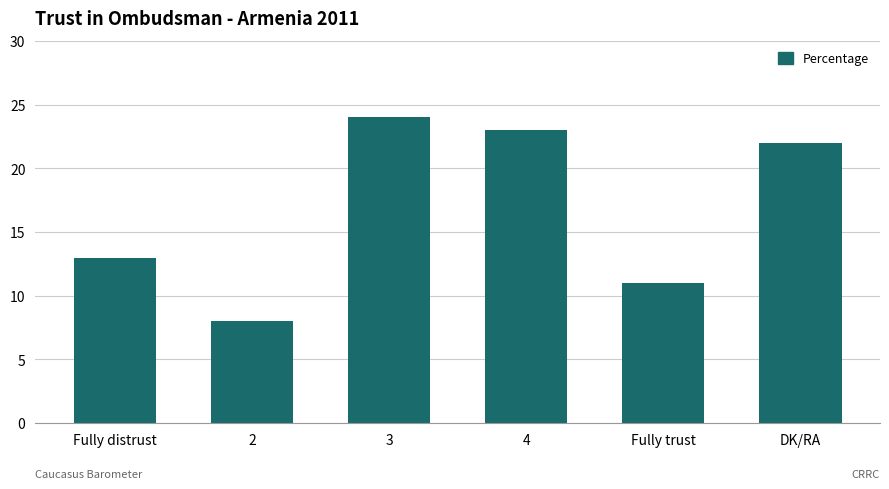

What is the difference between the maximum and minimum values?

16